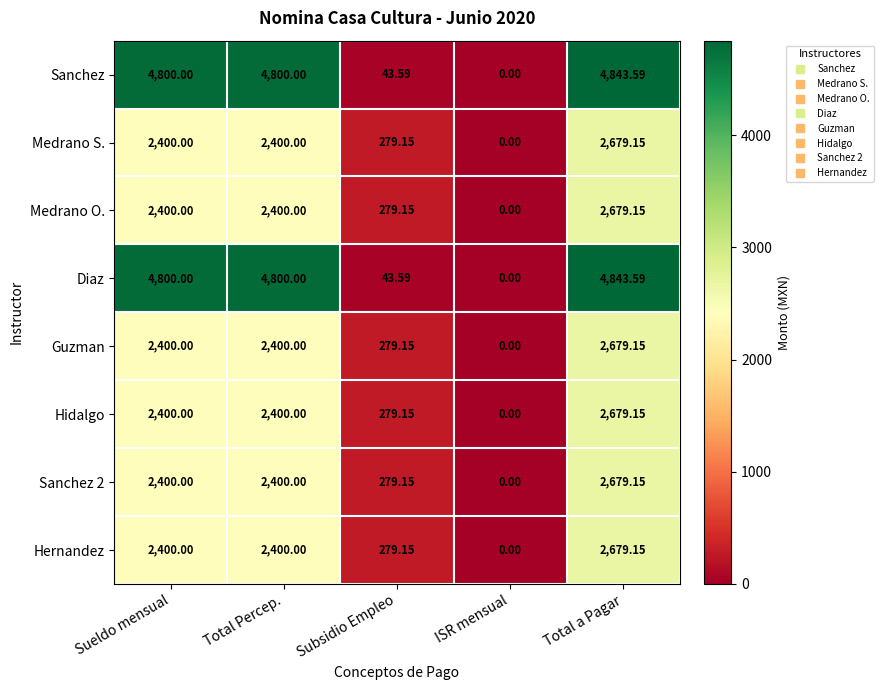

Is the value of Sanchez at Total Percep. greater than the value of Diaz at Subsidio Empleo?

Yes